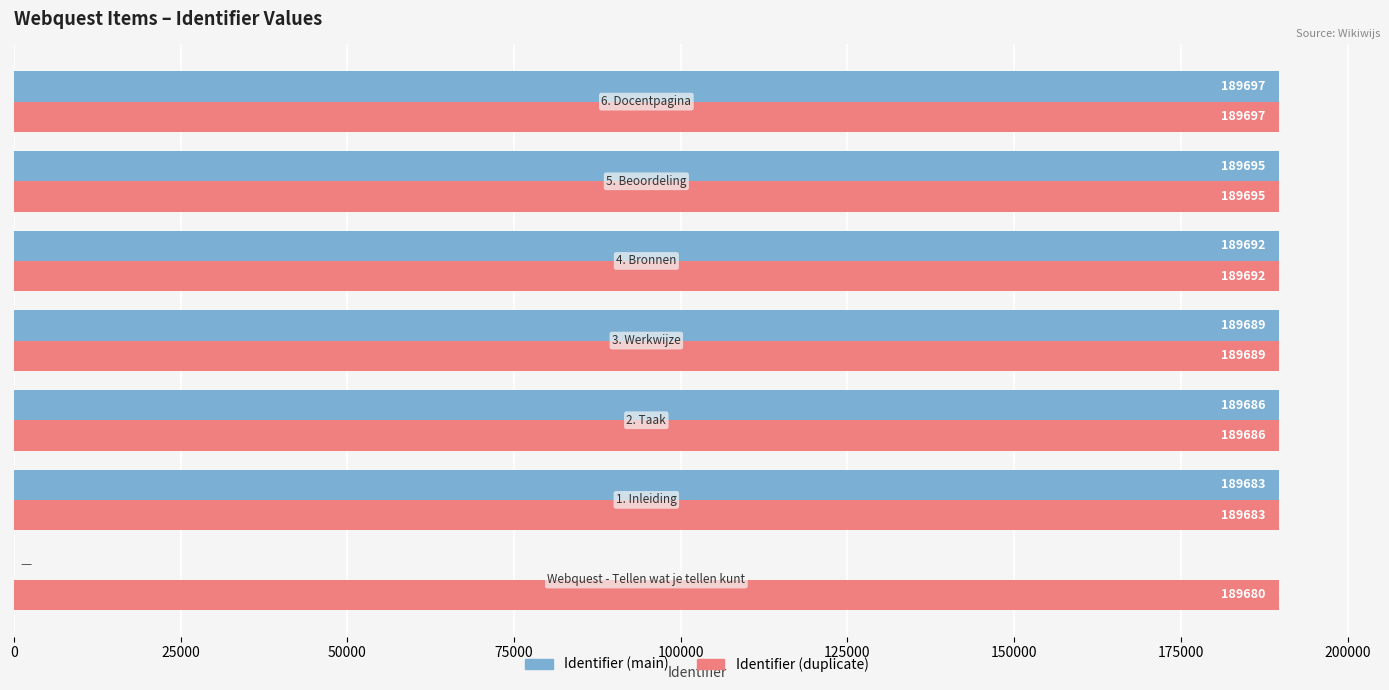

Which series has the largest total across all categories?

Identifier (duplicate)